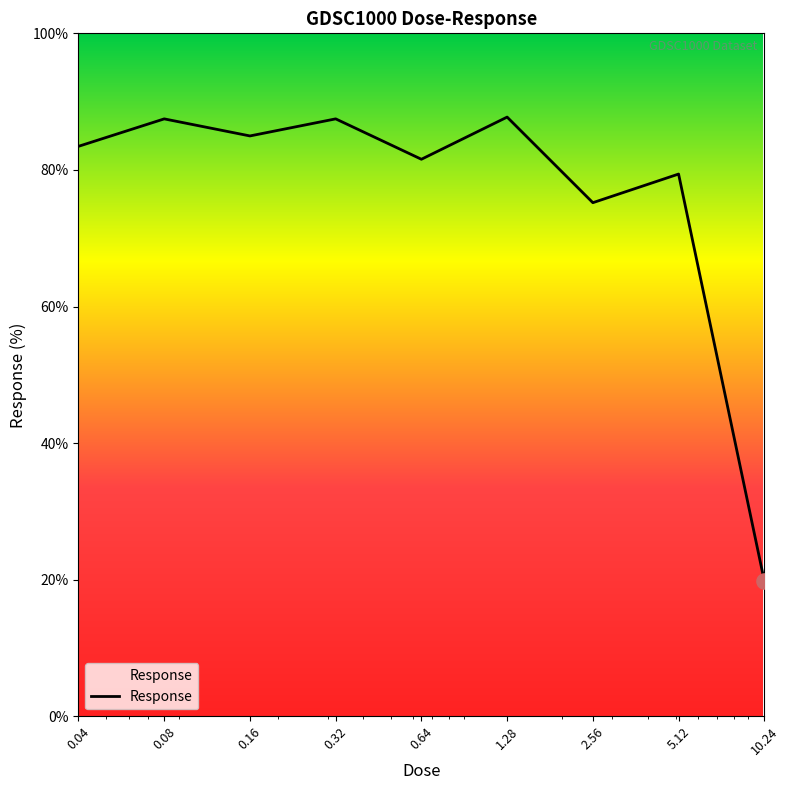

What is the difference between the maximum and minimum values?

67.9